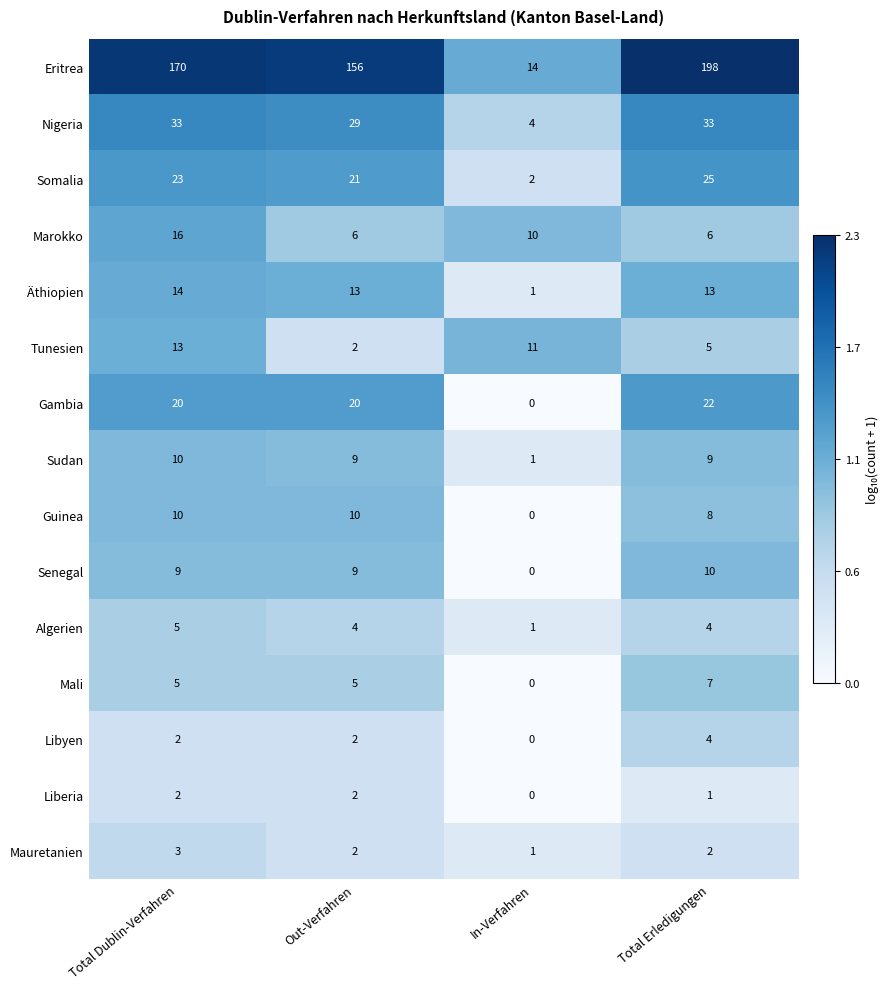

Rank the categories by Tunesien value from highest to lowest.

Total Dublin-Verfahren, In-Verfahren, Total Erledigungen, Out-Verfahren